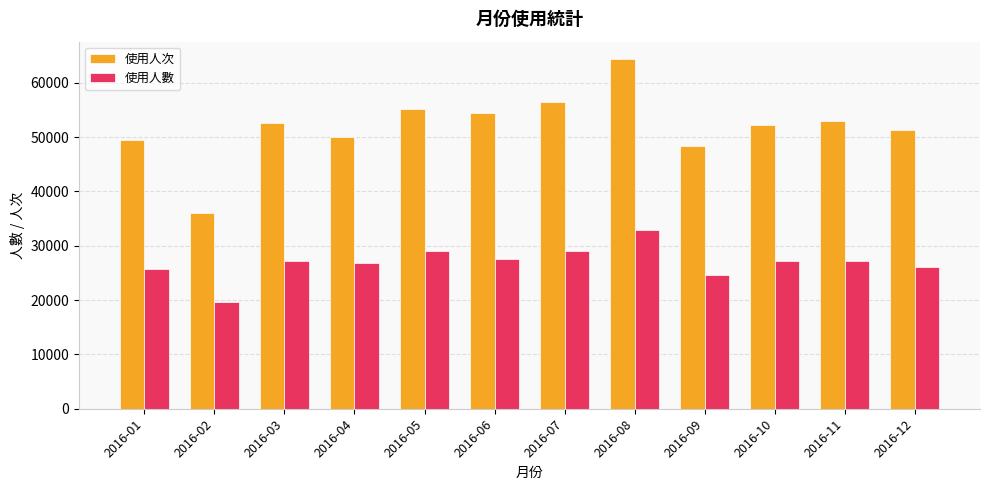

Which series has the widest spread of values?

使用人次